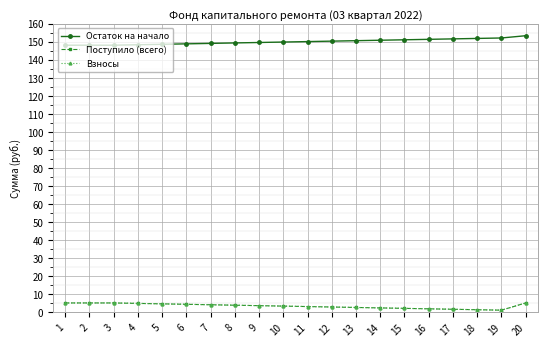

Which category has the highest value across all series?

20